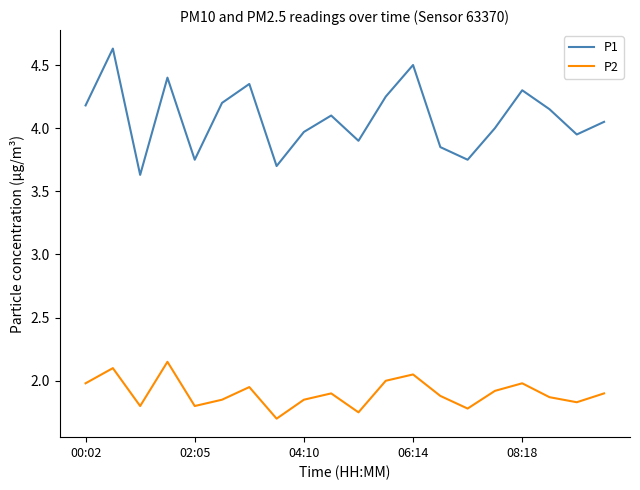

Which series has the largest total across all categories?

P1